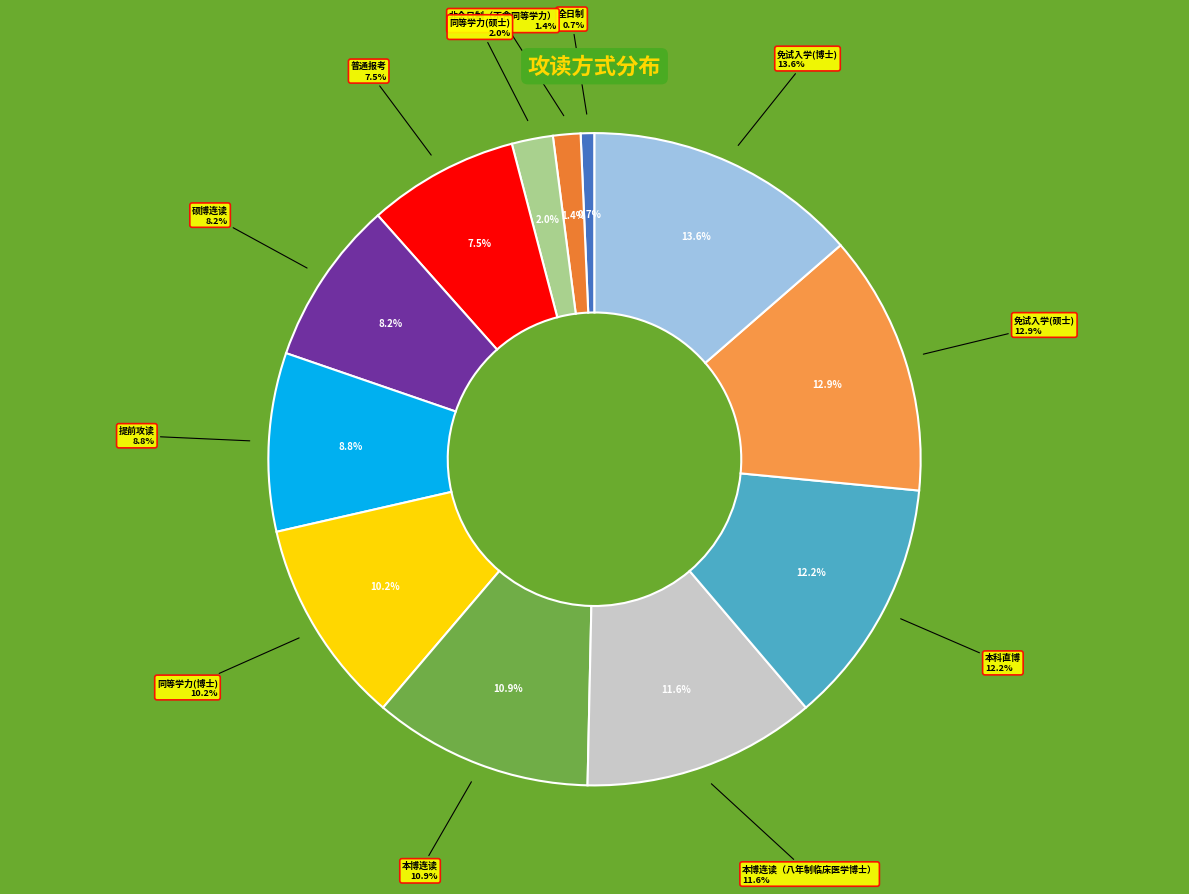

How many segments does this pie chart have?

12